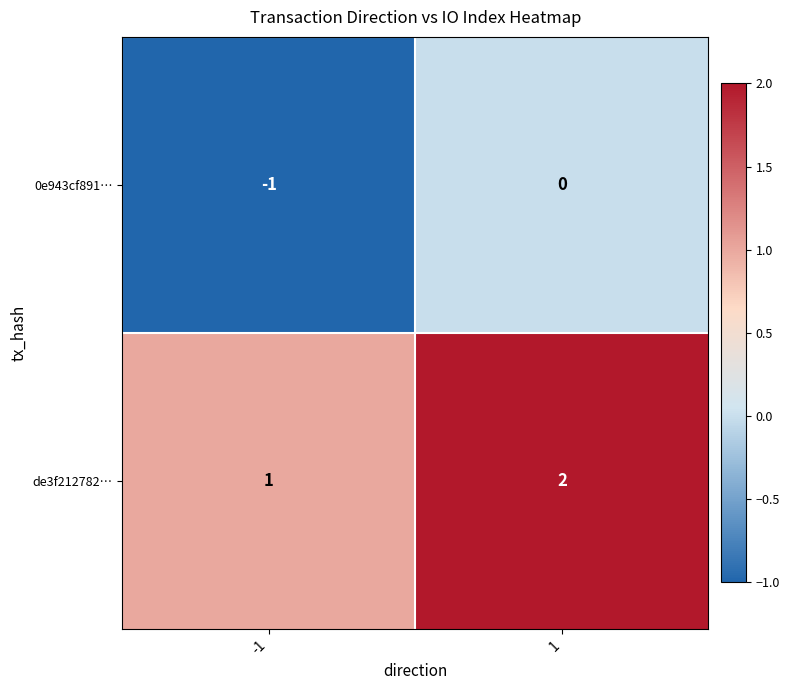

List the series in order of their overall mean, lowest first.

0e943cf891…, de3f212782…